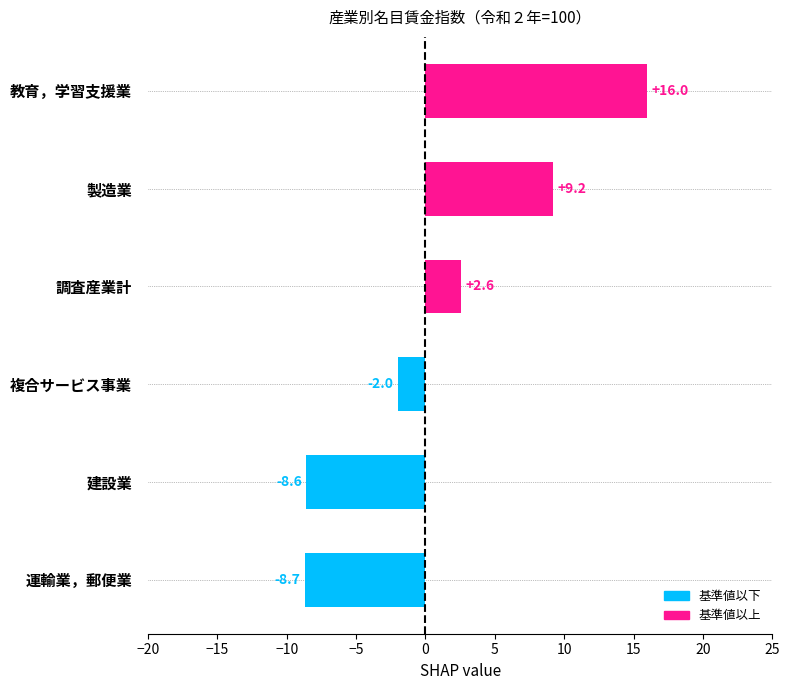

Which label corresponds to the smallest value in the chart?

運輸業，郵便業